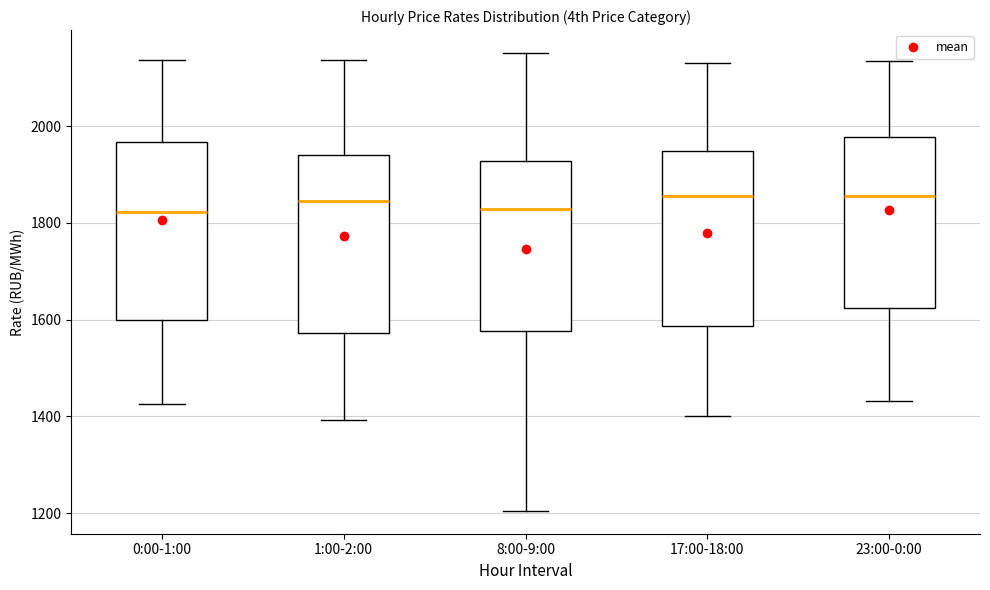

Where does the upper whisker of the box for 23:00-0:00 end on the y-axis? The values are not printed on the chart, so give them approximately, as read against the axis.

2140